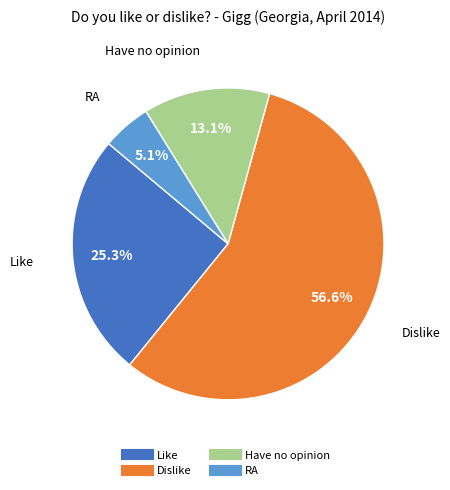

To the nearest percent, what is the difference between the Have no opinion and Dislike slice percentages?

43%